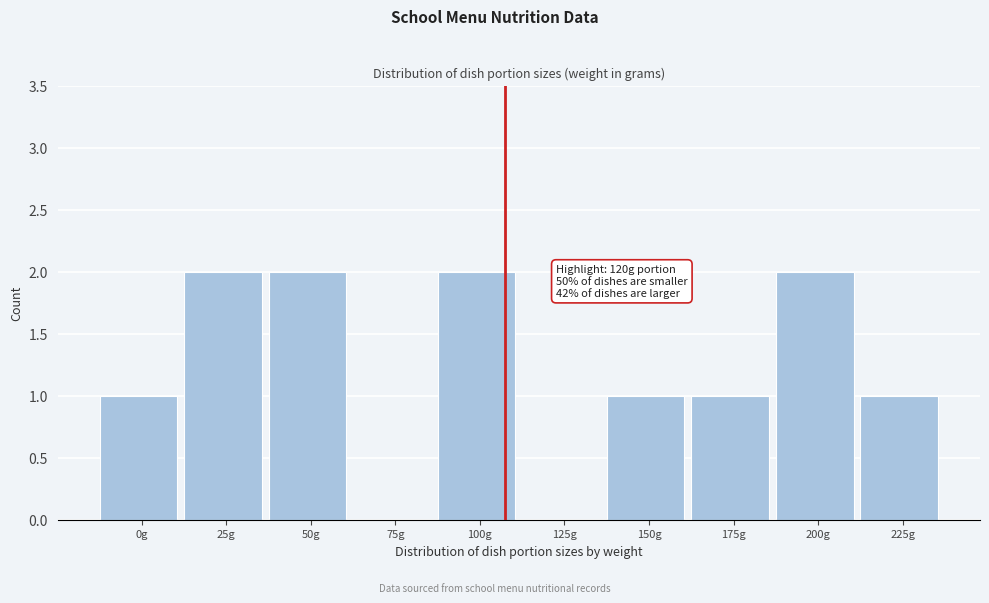

Reading right to left, list all the values displayed in this chart.

225g=1	200g=2	175g=1	150g=1	125g=0	100g=2	75g=0	50g=2	25g=2	0g=1